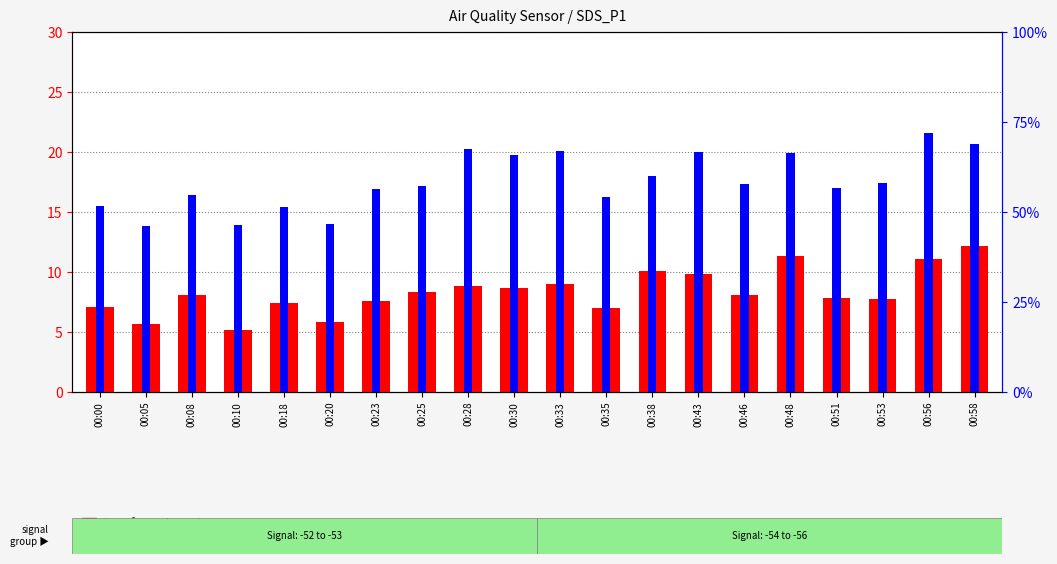

How many distinct data groups are displayed?

2